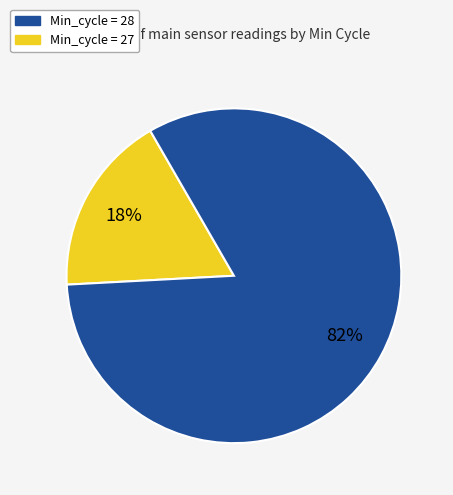

To the nearest percent, what is the average slice percentage?

50%